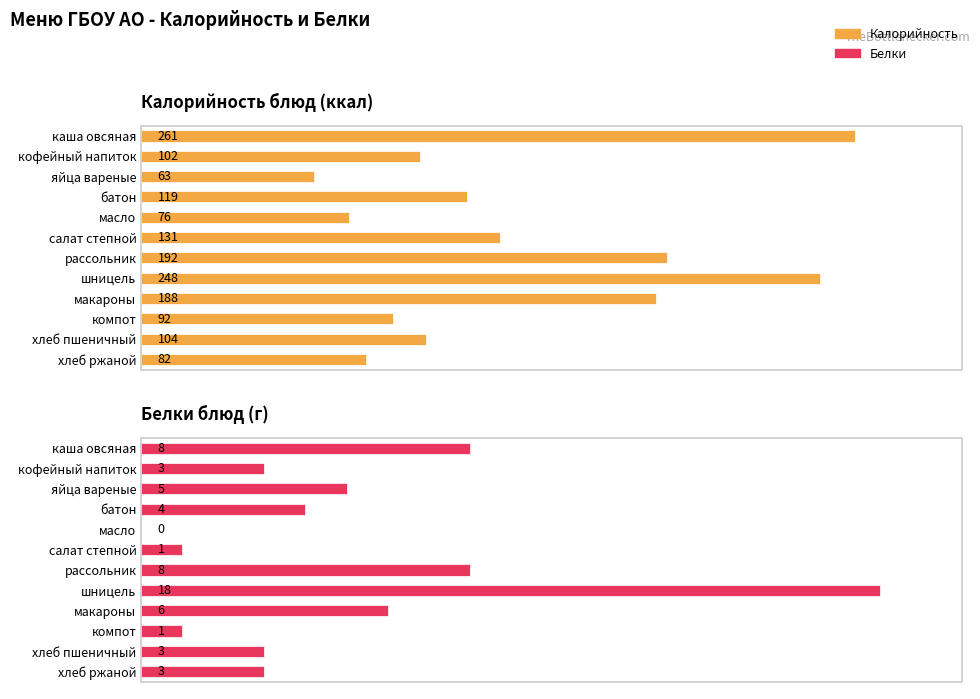

How many data points in Белки (г) are above 4?

5